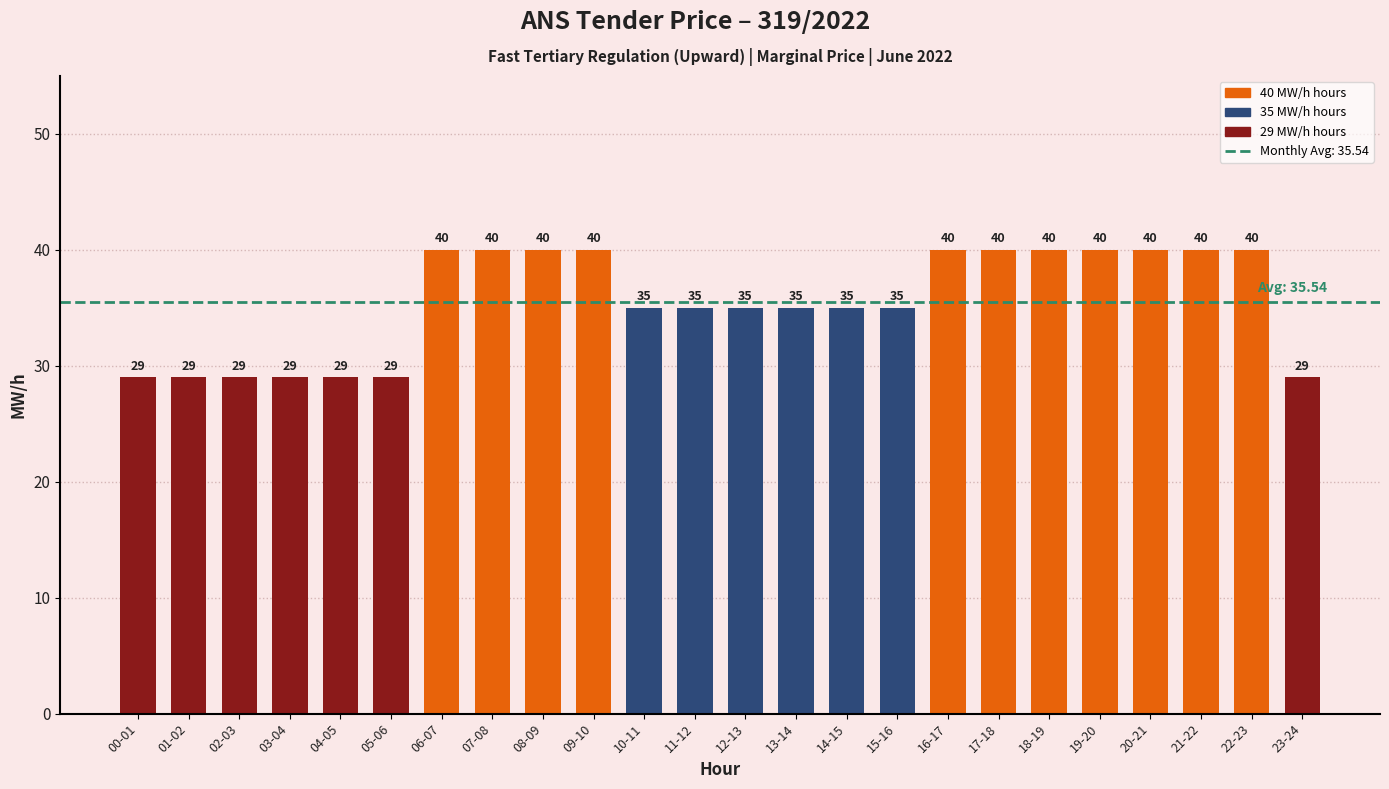

Which has a higher value, 13-14 or 20-21?

20-21